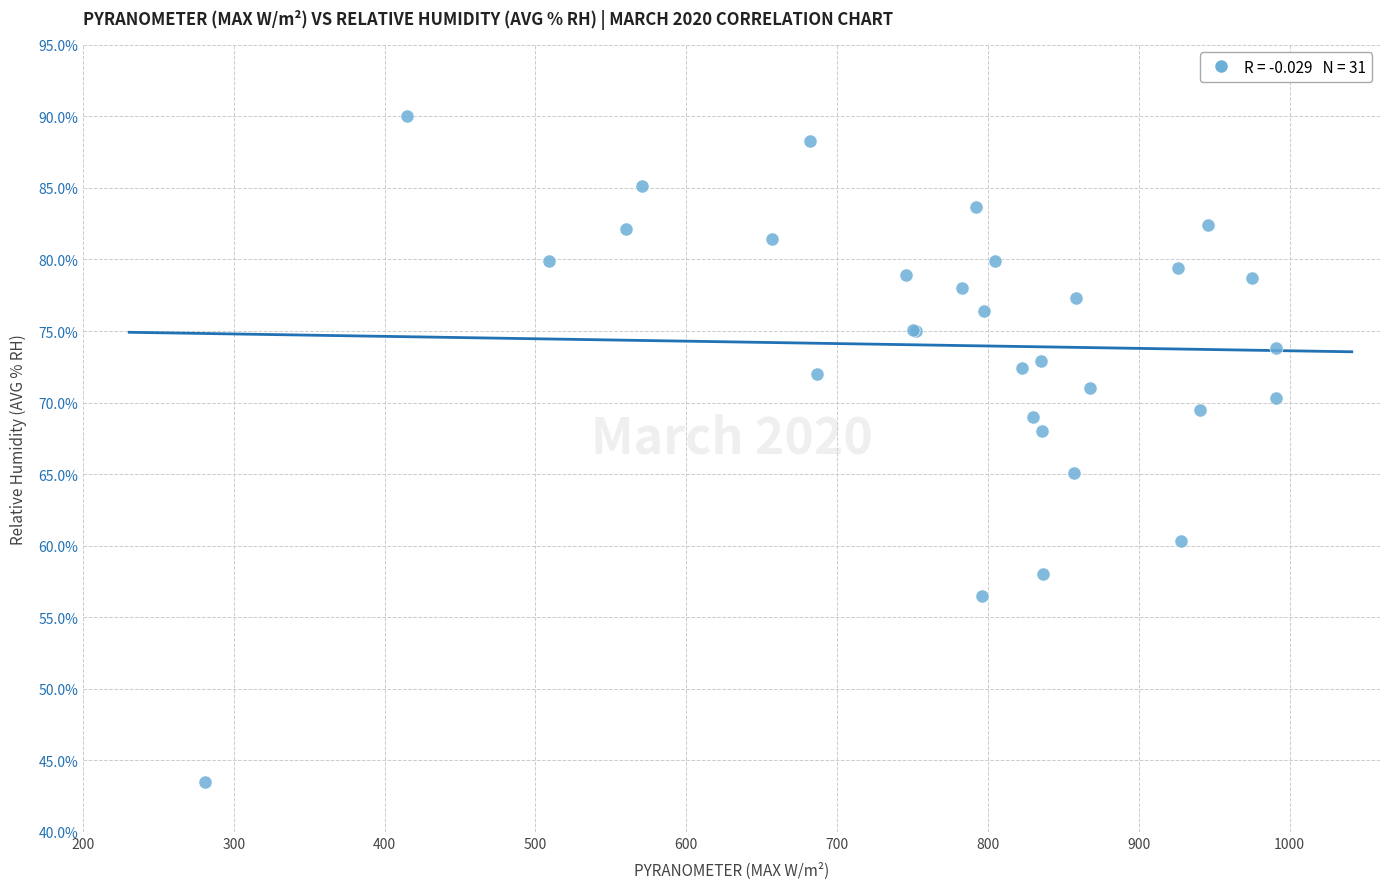

What Y value in the scatter plot is closest to 66?

65.1